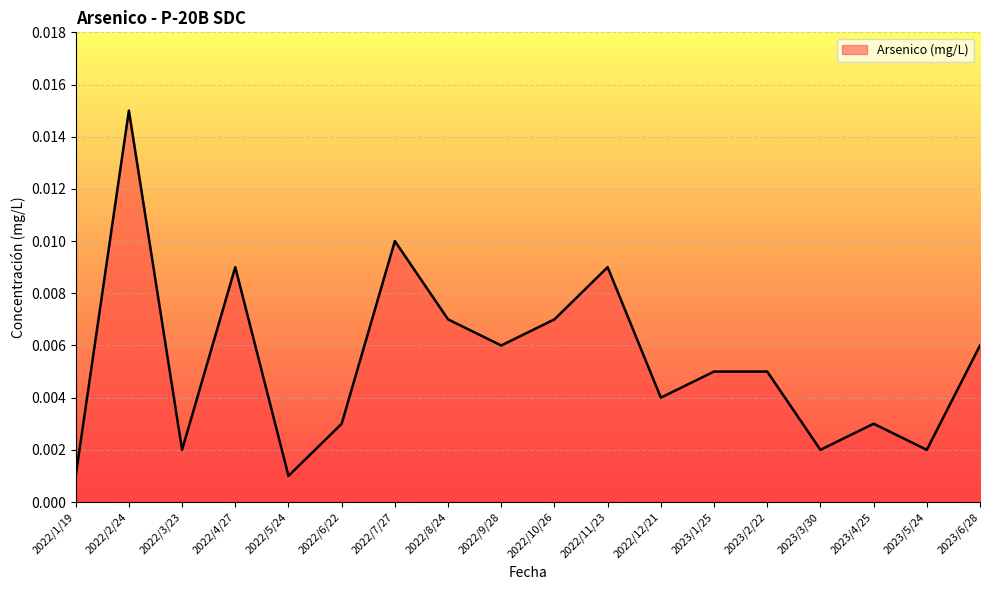

Does the chart display data point markers on the line(s)?

No